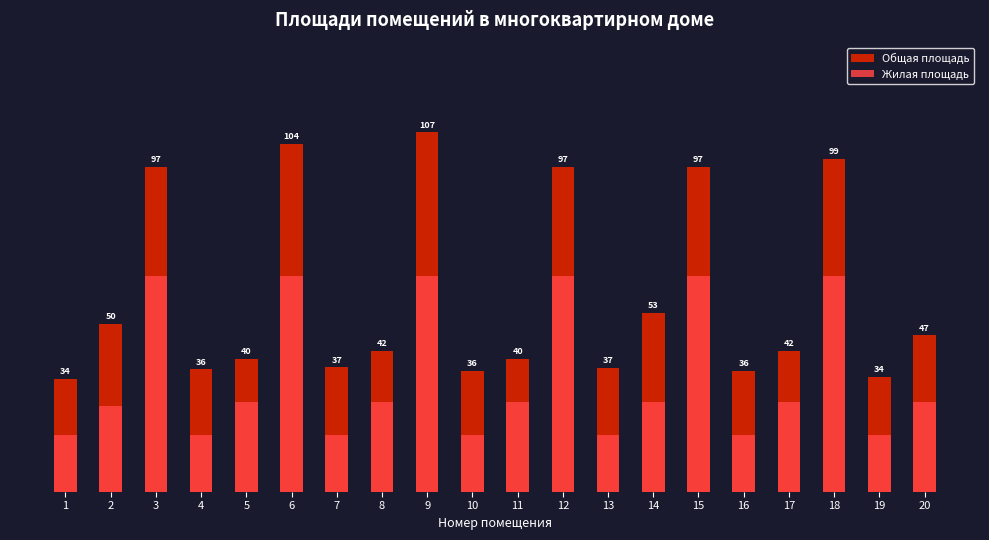

How many data points in Жилая площадь are less than 26?

8